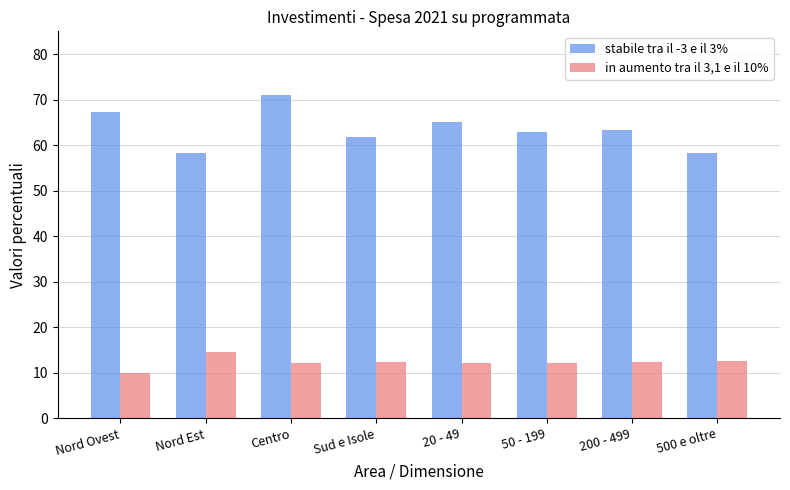

What is the highest value of the in aumento tra il 3,1 e il 10% series?

14.6